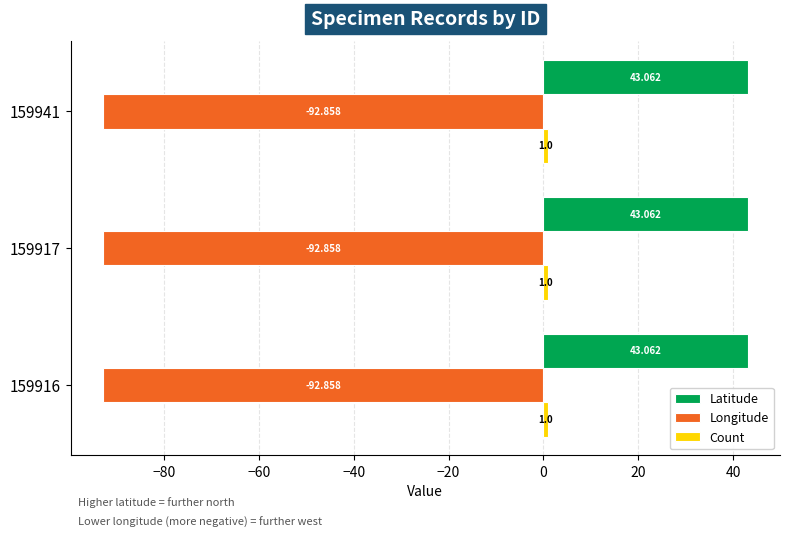

Is the value of Longitude at 159941 greater than the value of Latitude at 159917?

No